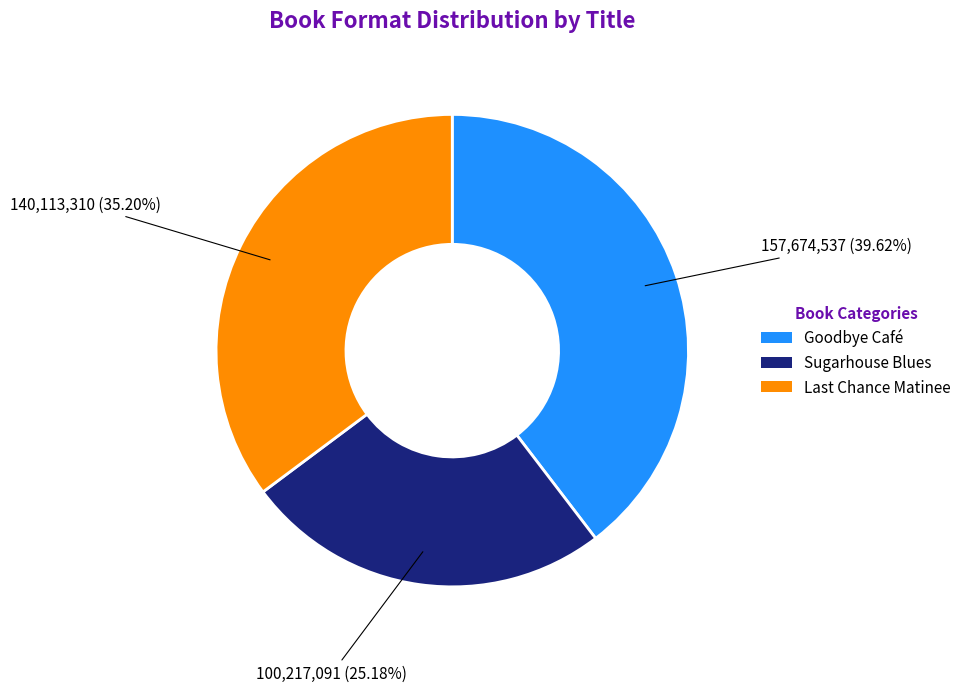

Is Sugarhouse Blues the majority of the pie?

No